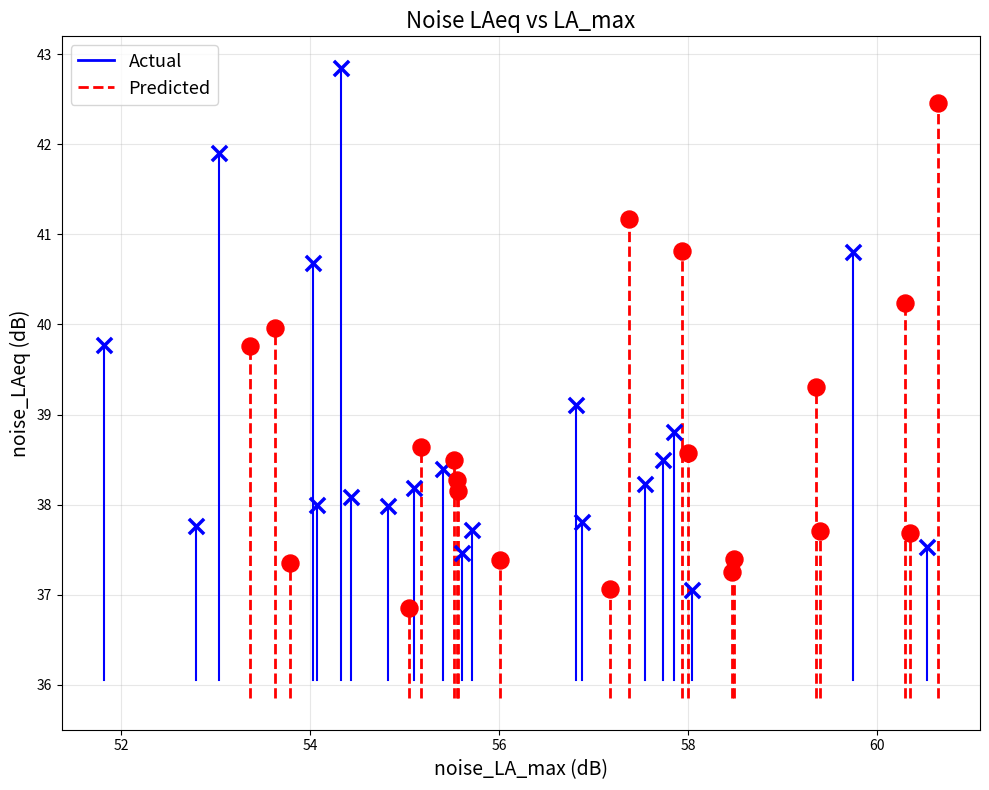

Which series has the widest spread of Y values?

Actual